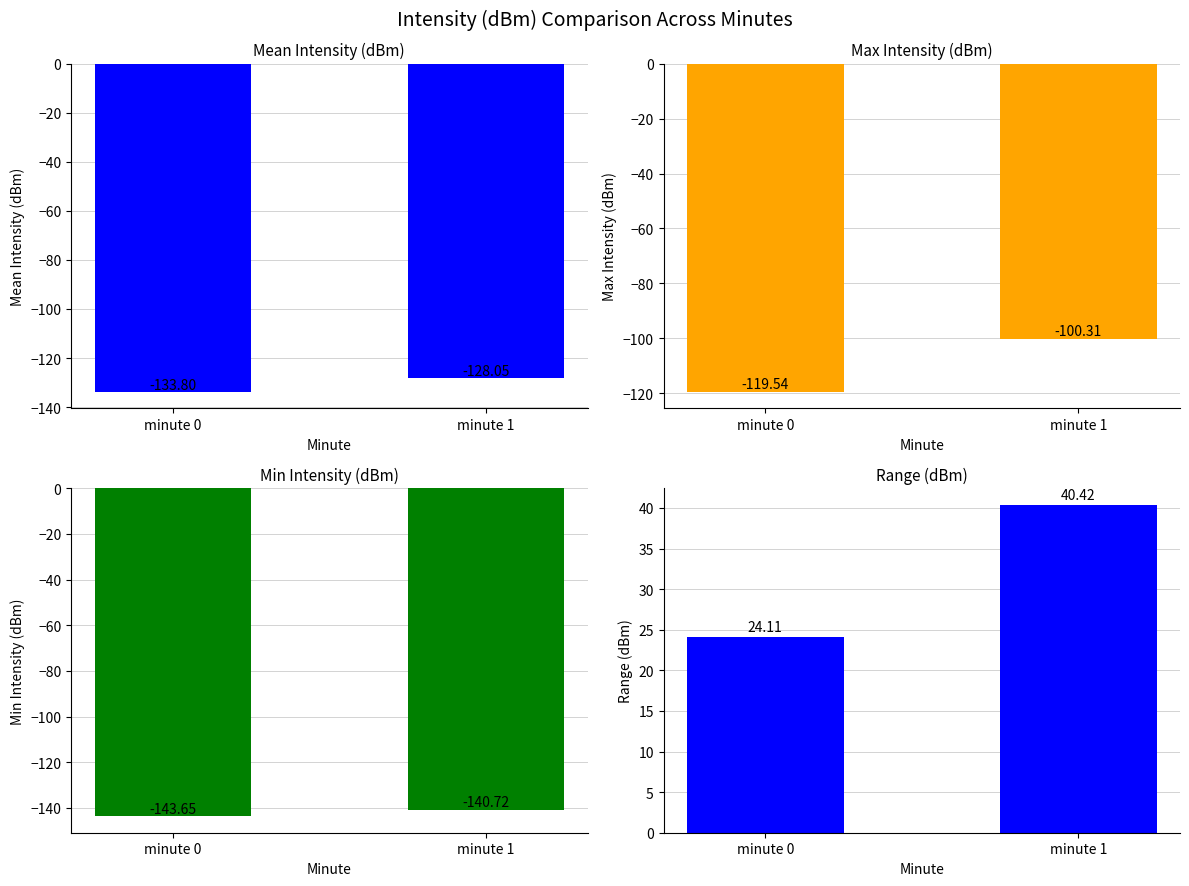

How many groups of bars are there?

2